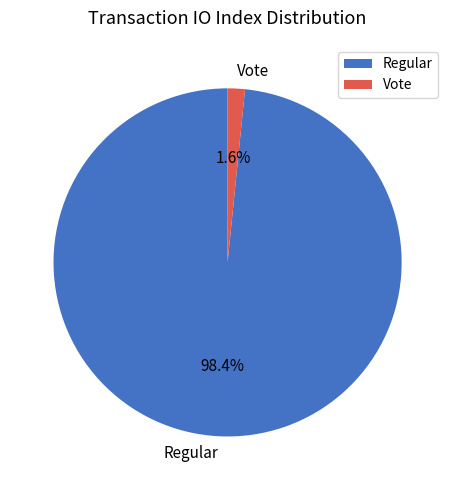

Which category has the biggest portion of the pie?

Regular